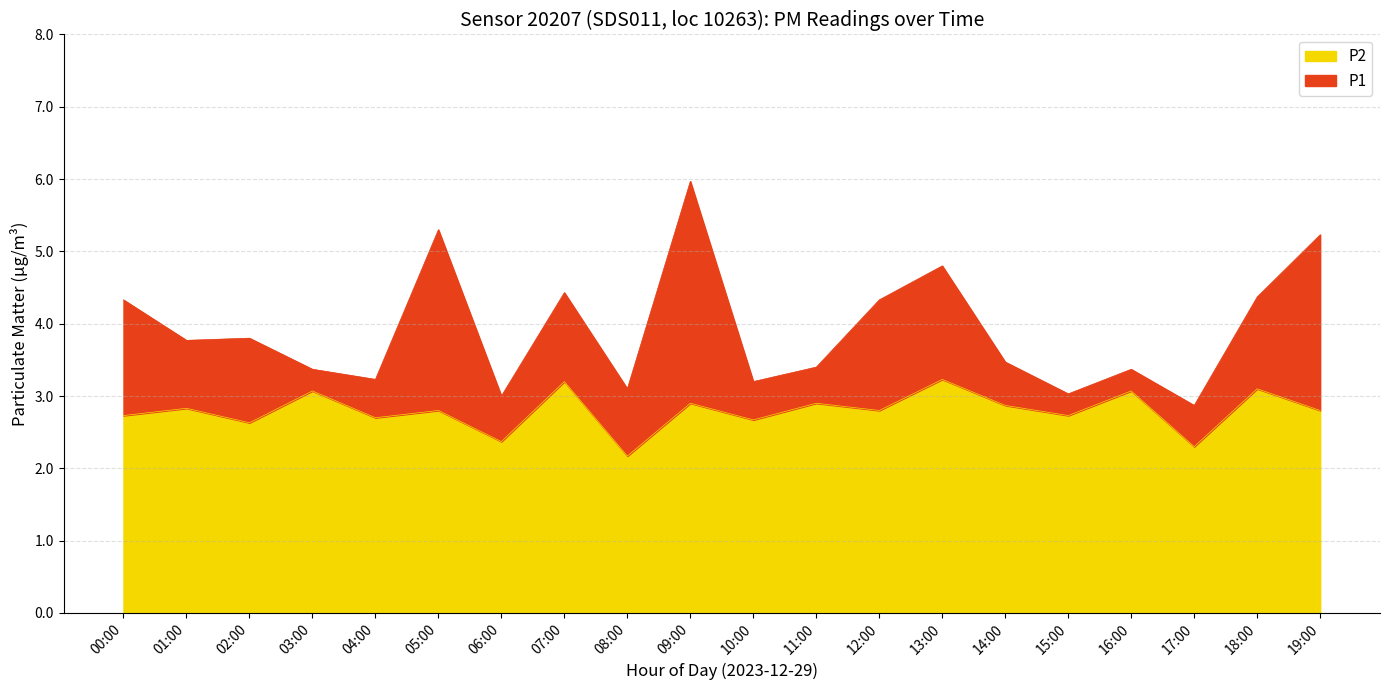

Which series has the widest spread of values?

P1